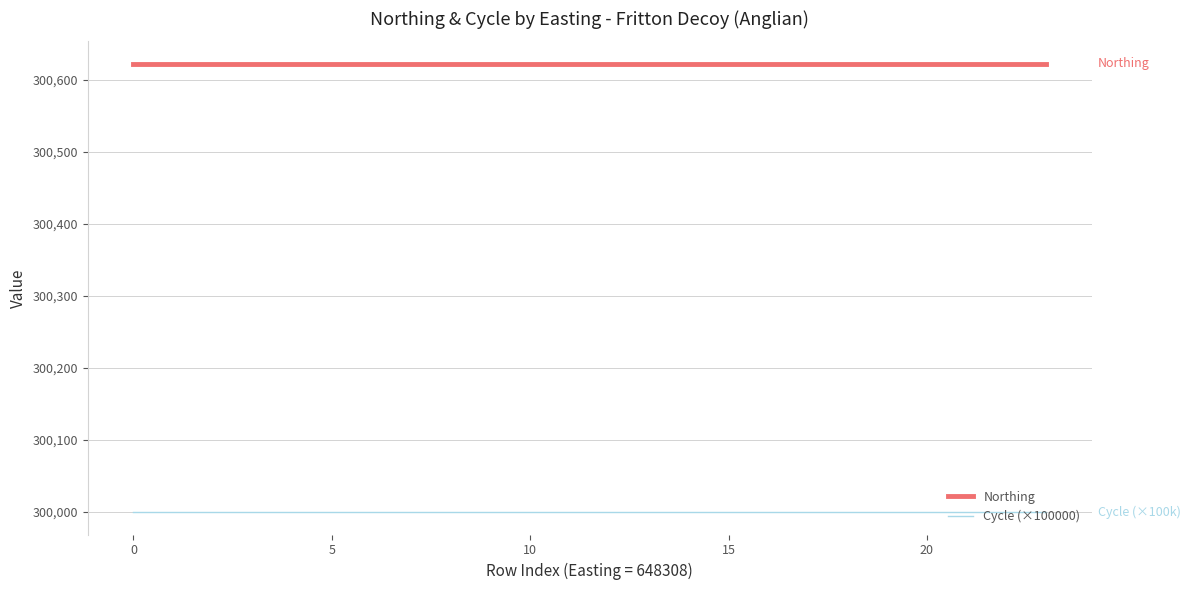

True or false: Northing and Cycle (×100000) cross at least once.

False